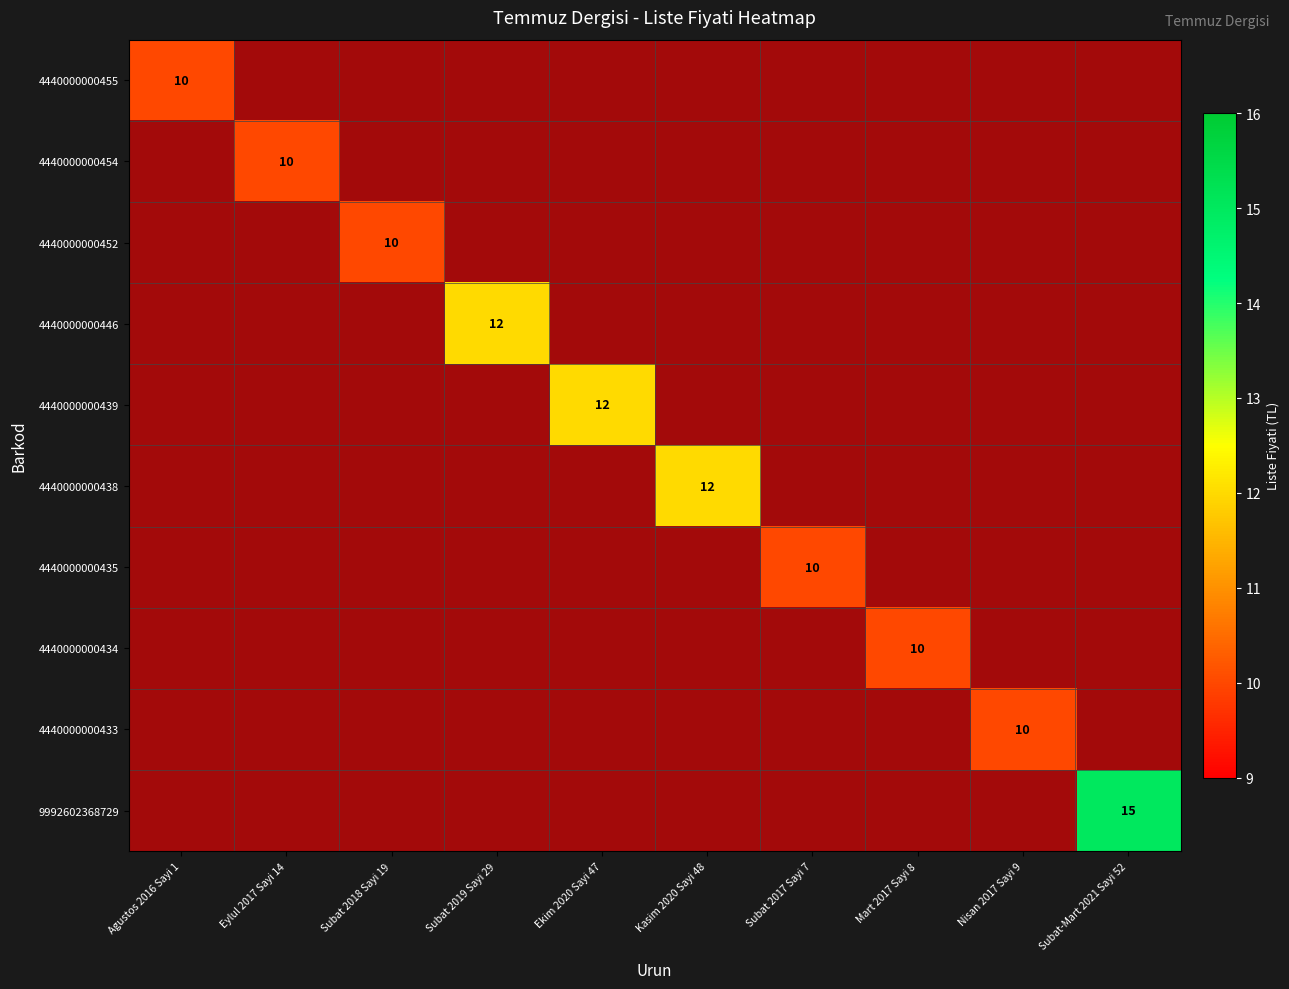

Which category has the lowest value in the 4440000000439 series?

Agustos 2016 Sayi 1